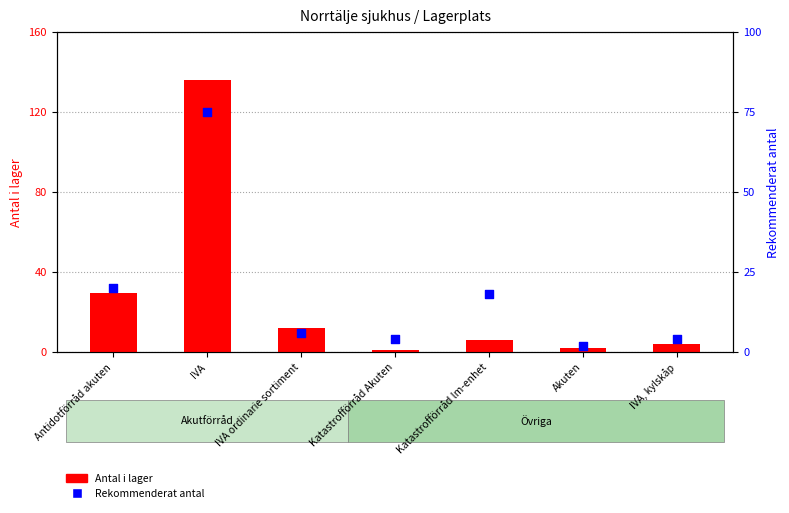

What are all the series names shown in the legend?

Antal i lager, Rekommenderat antal